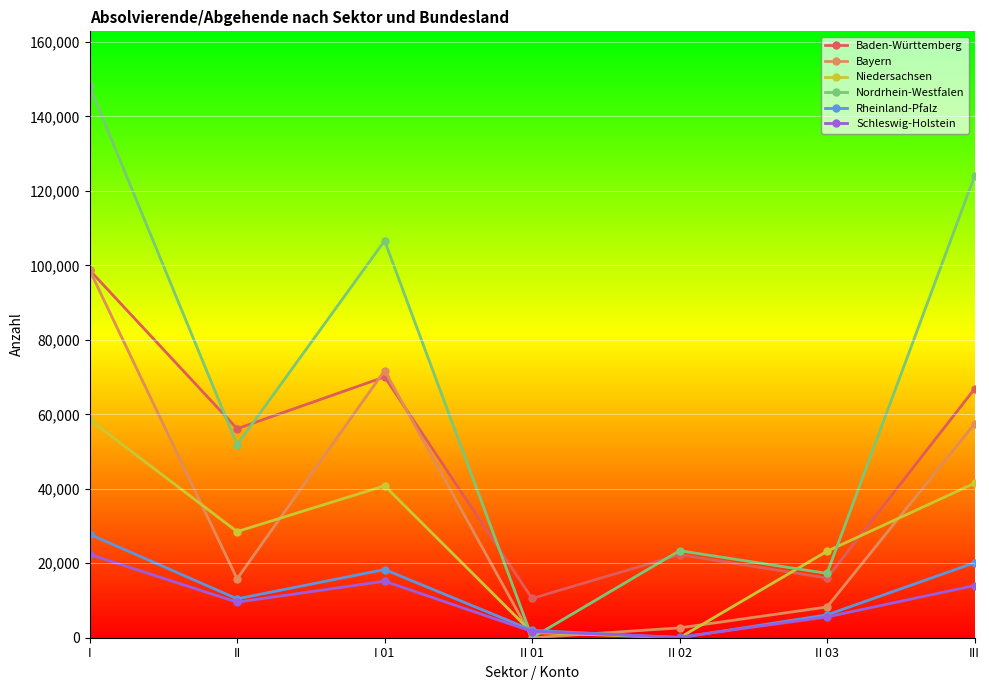

What is the total value across all series at I?

454185